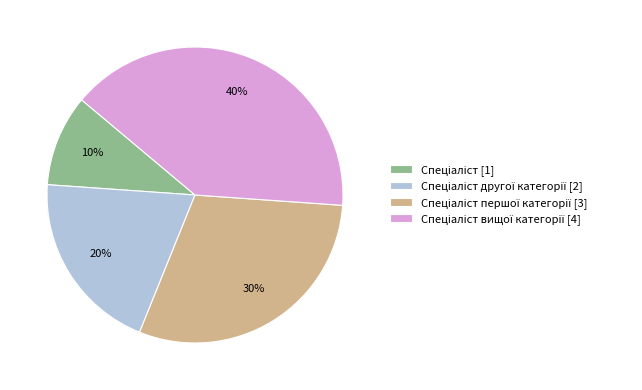

Does any single category account for the majority?

No